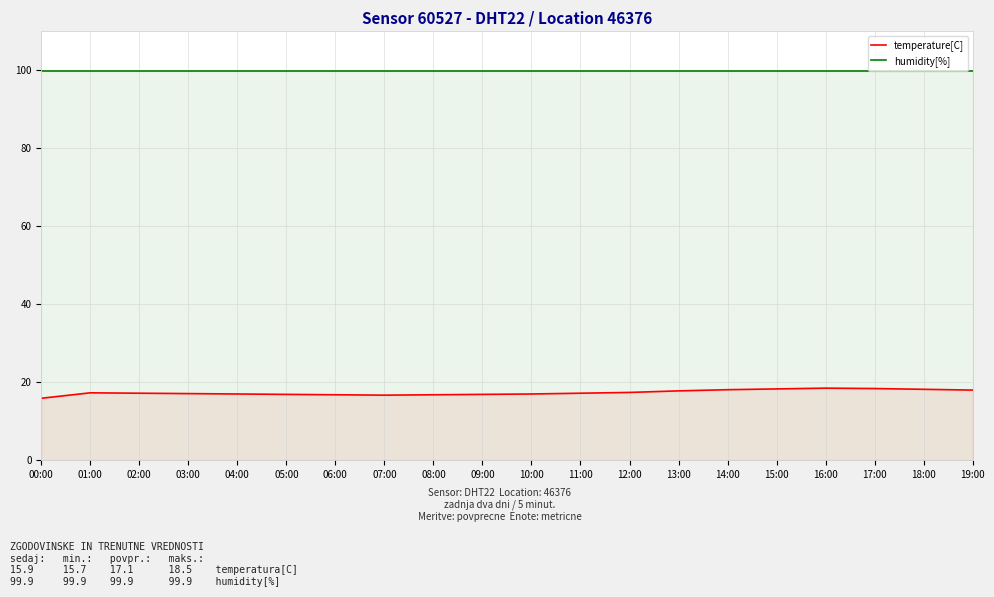

What is the value of the humidity[%] point at the 3rd from the left?

99.9